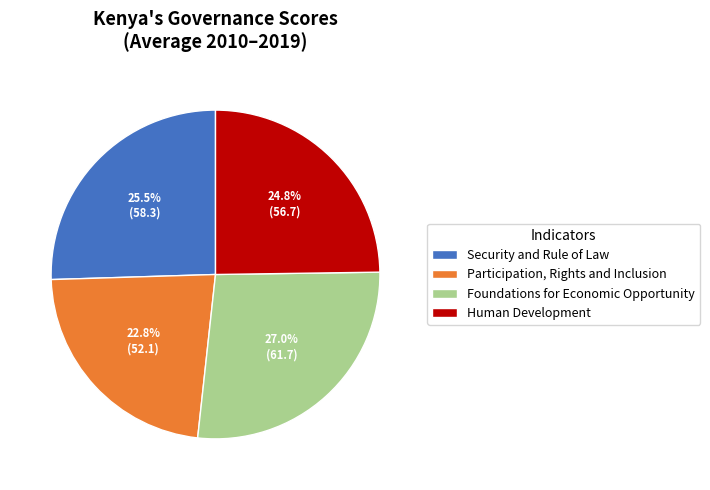

What is the largest slice in the pie chart?

Foundations for Economic Opportunity